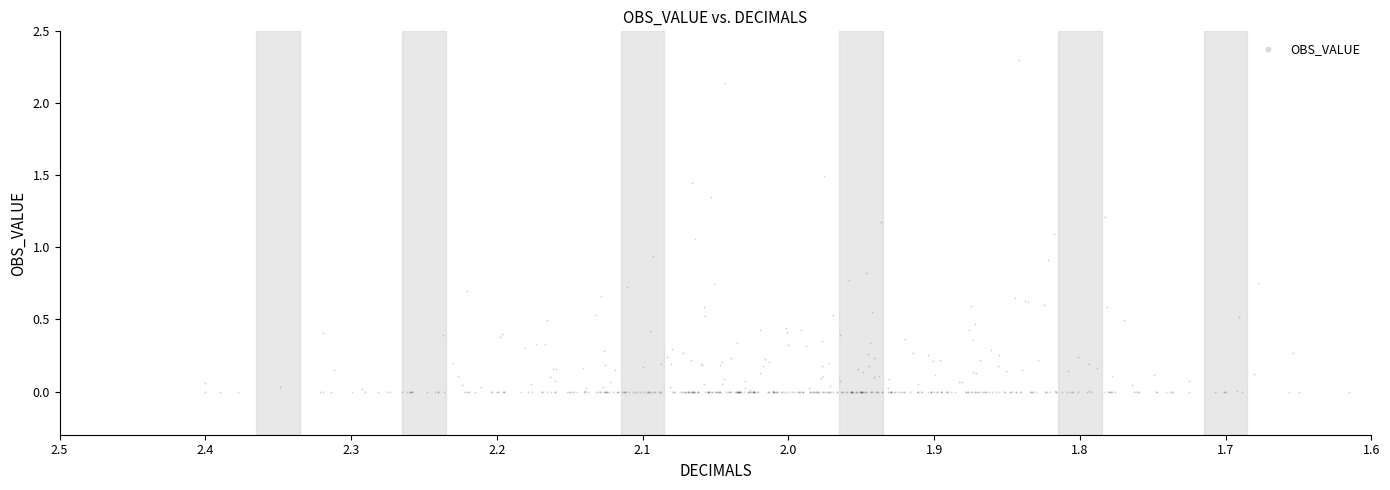

What is the range of Y values (max minus min)?

2.3